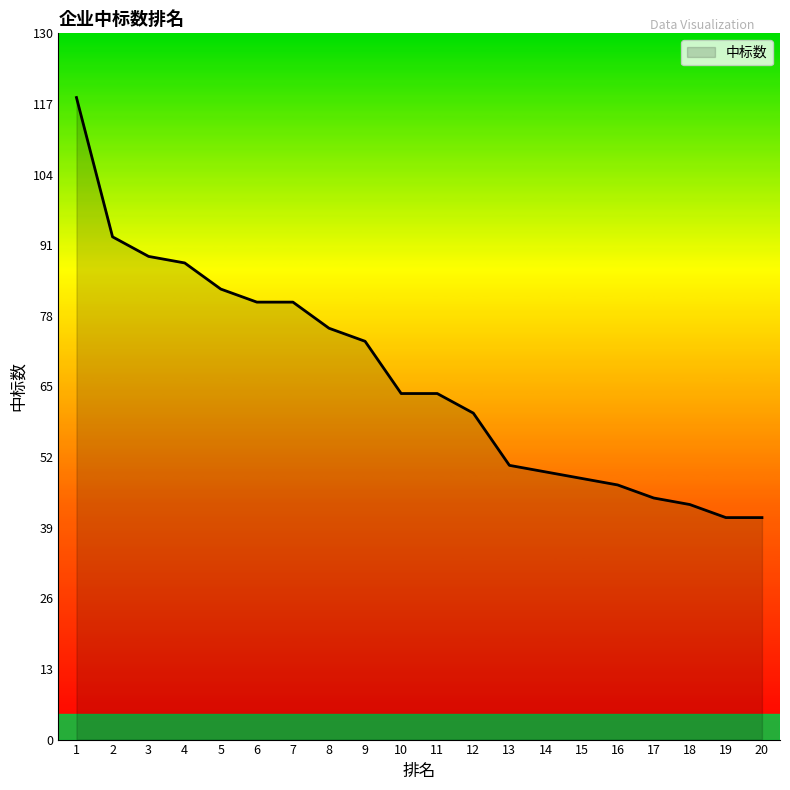

Which has a higher value, 3 or 5?

3